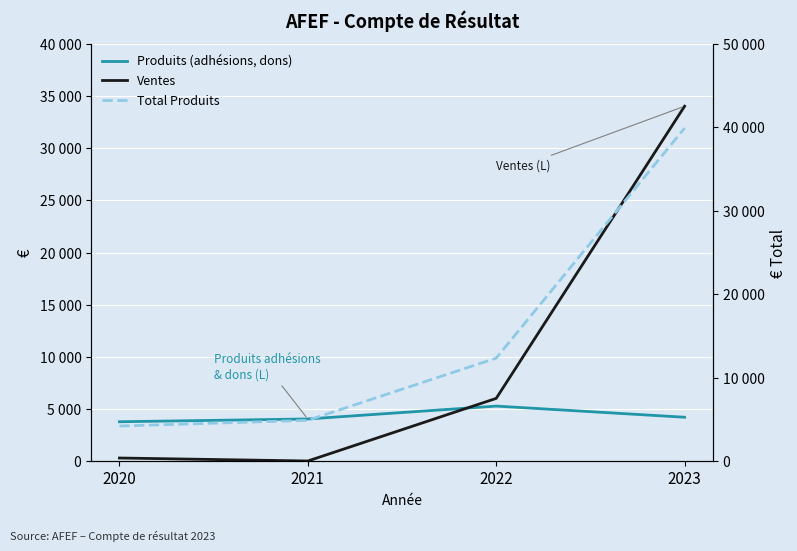

What is the sum of all Total Produits values?

61365